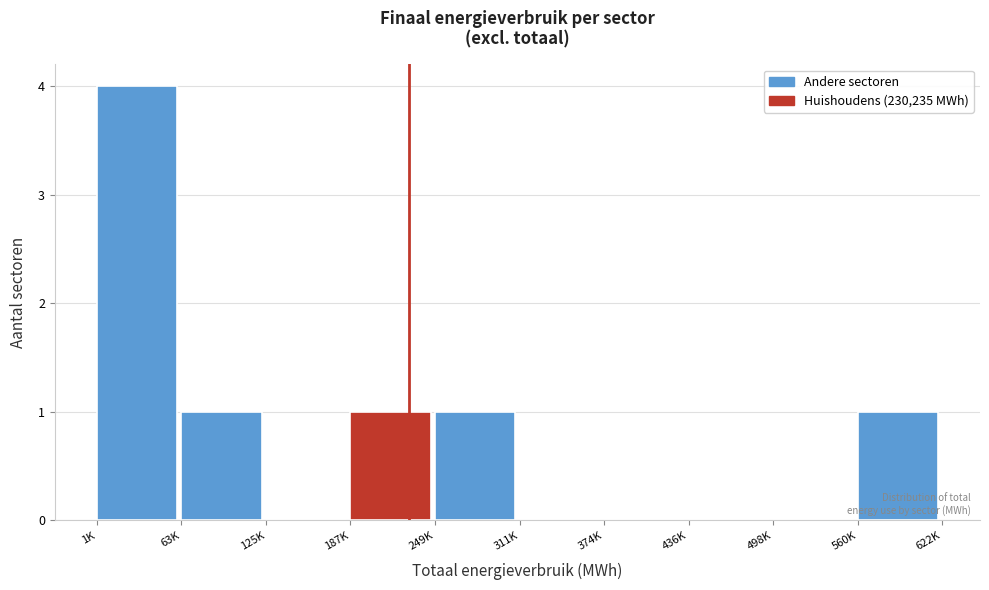

Reading left to right, what are all the values shown in this chart?

1K=4	63K=1	125K=0	187K=1	249K=1	311K=0	374K=0	436K=0	498K=0	560K=1